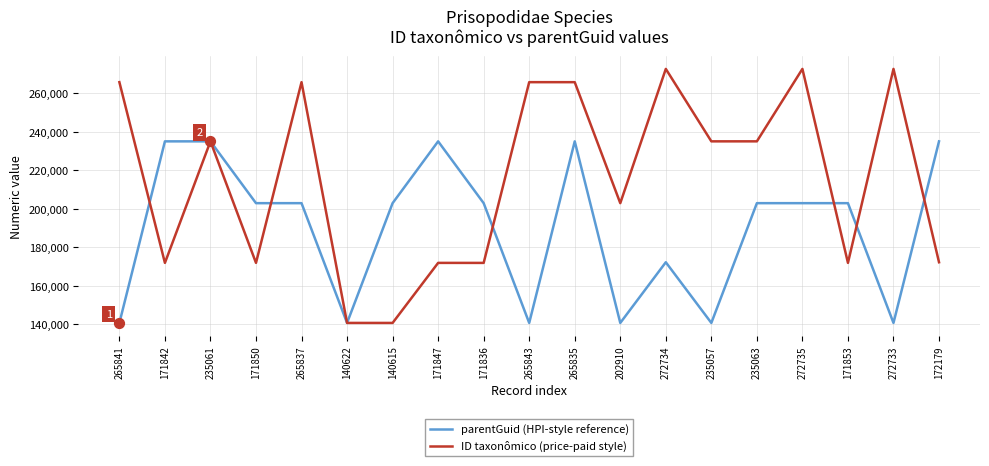

Which series has the largest total across all categories?

ID taxonômico (price-paid style)